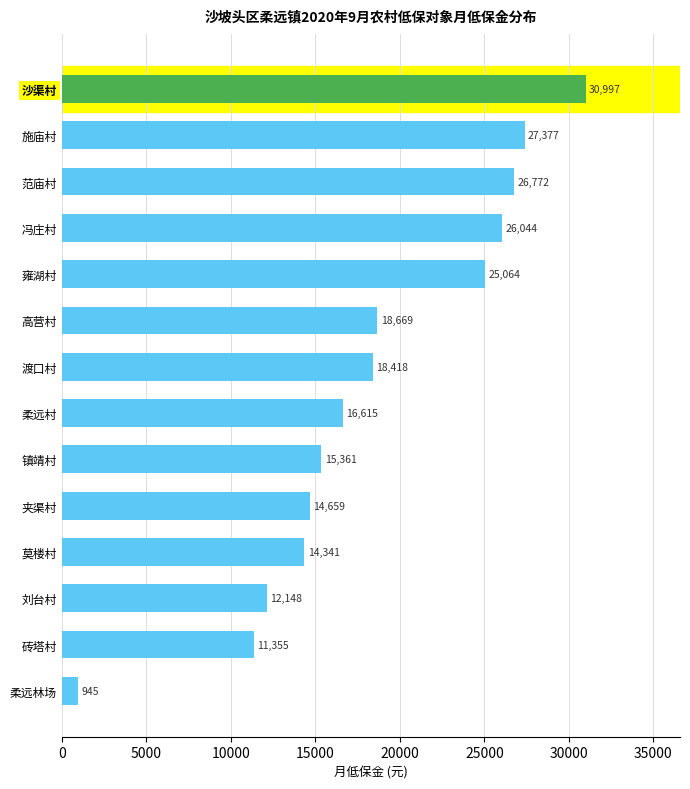

The chart shows a value of 22502 at 夹渠村. True or false?

False